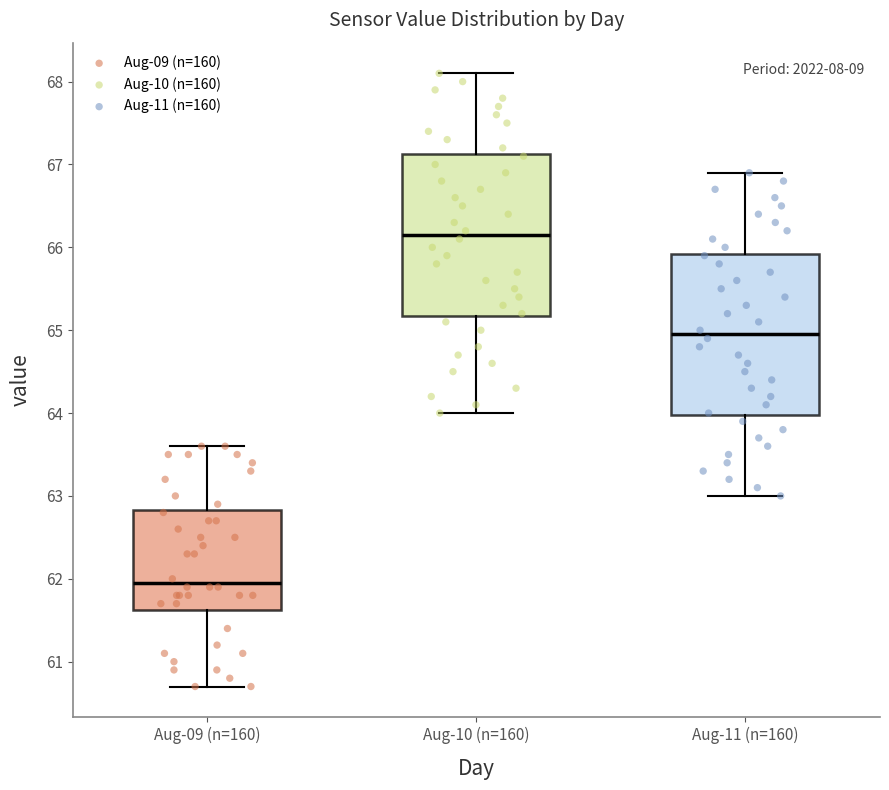

Which box has the lowest median line?

Aug-09 (n=160)